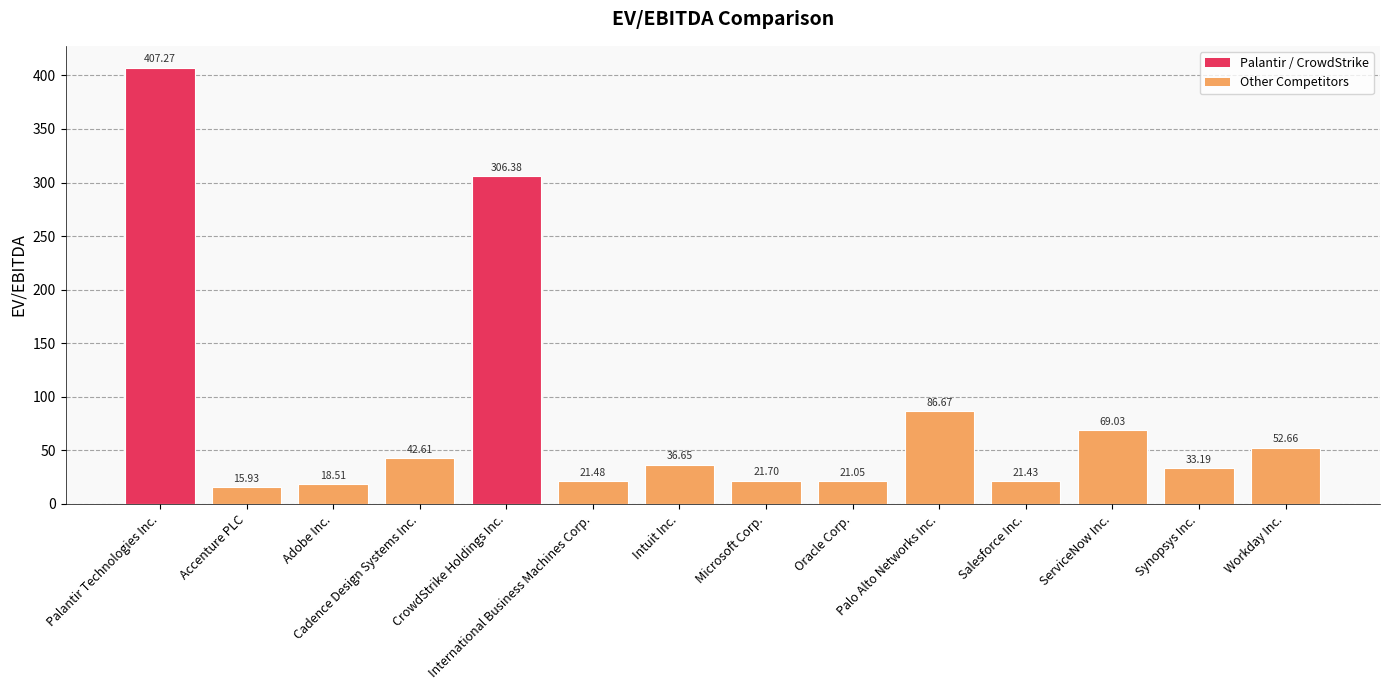

List the labels in order of value, largest first.

Palantir Technologies Inc., CrowdStrike Holdings Inc., Palo Alto Networks Inc., ServiceNow Inc., Workday Inc., Cadence Design Systems Inc., Intuit Inc., Synopsys Inc., Microsoft Corp., International Business Machines Corp., Salesforce Inc., Oracle Corp., Adobe Inc., Accenture PLC